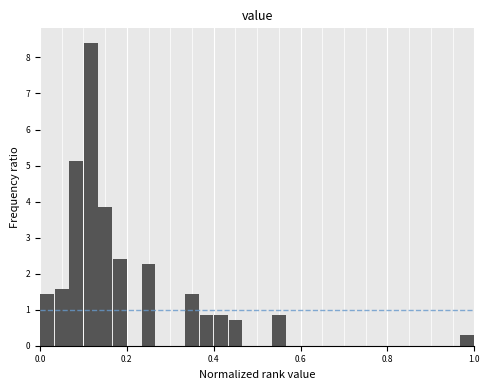

Around what value on the x-axis is the tallest bar? Give the approximate position of its centre, as read against the axis.

0.12